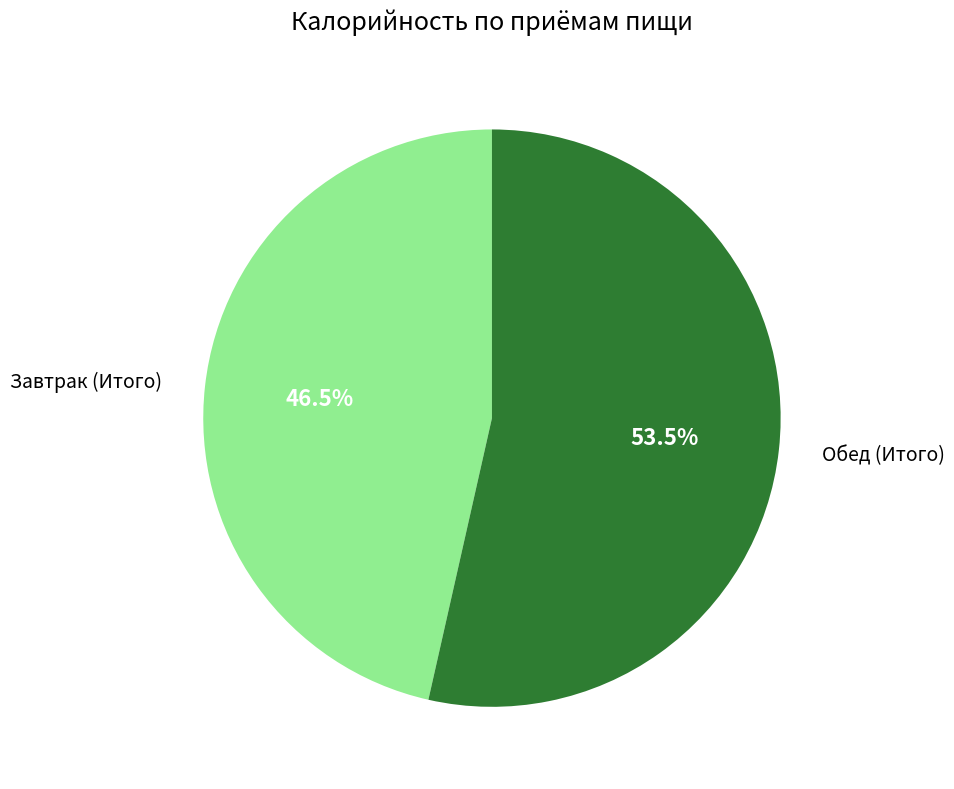

Does any single category account for the majority?

Yes